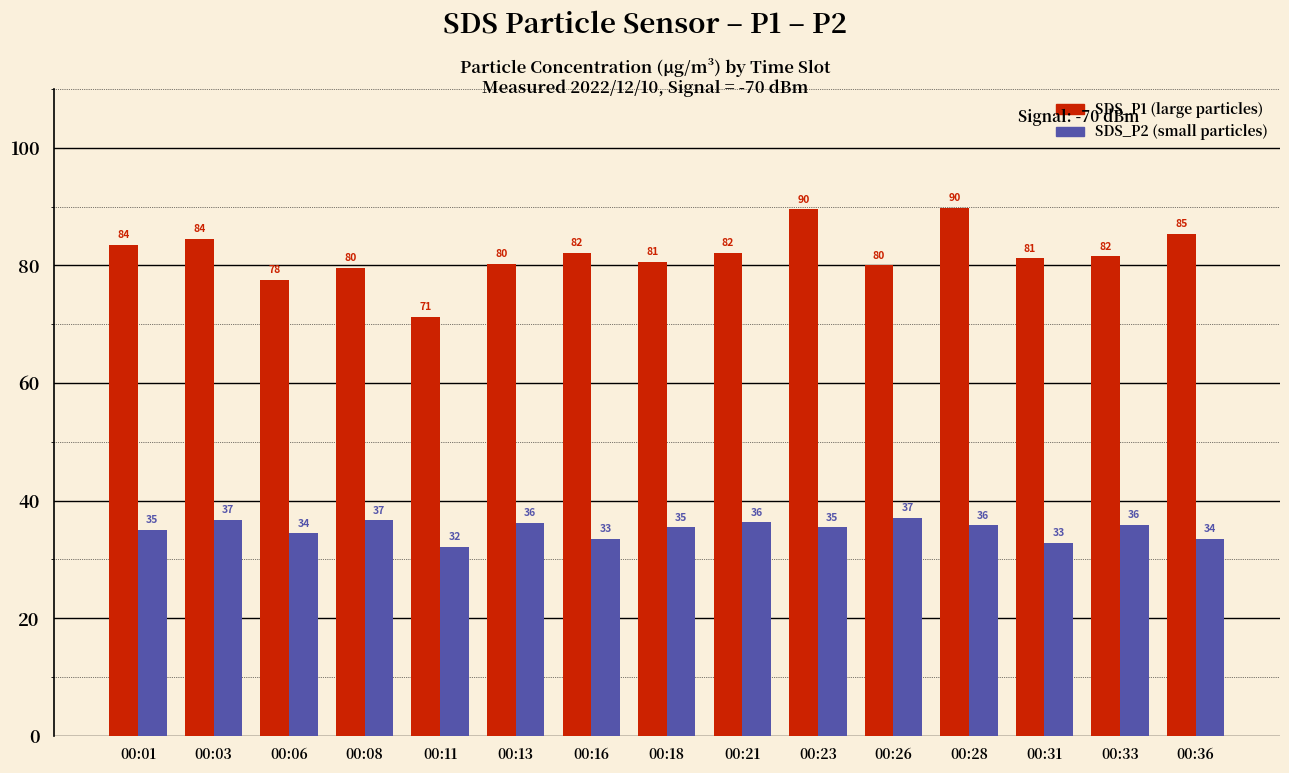

What is the minimum value shown in the chart?

32.1